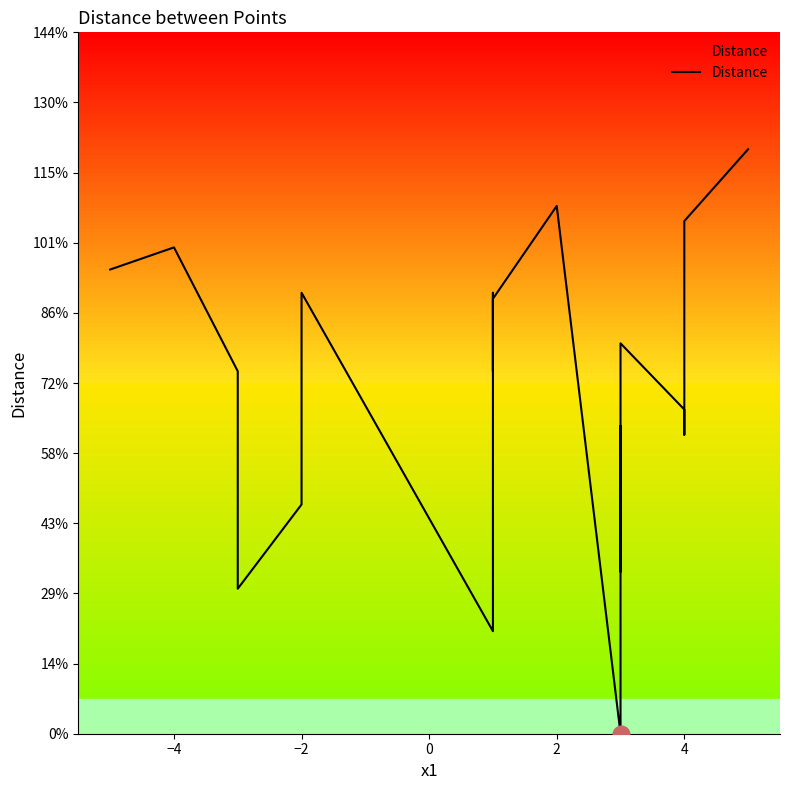

What is the difference between the maximum and minimum values?

8.1